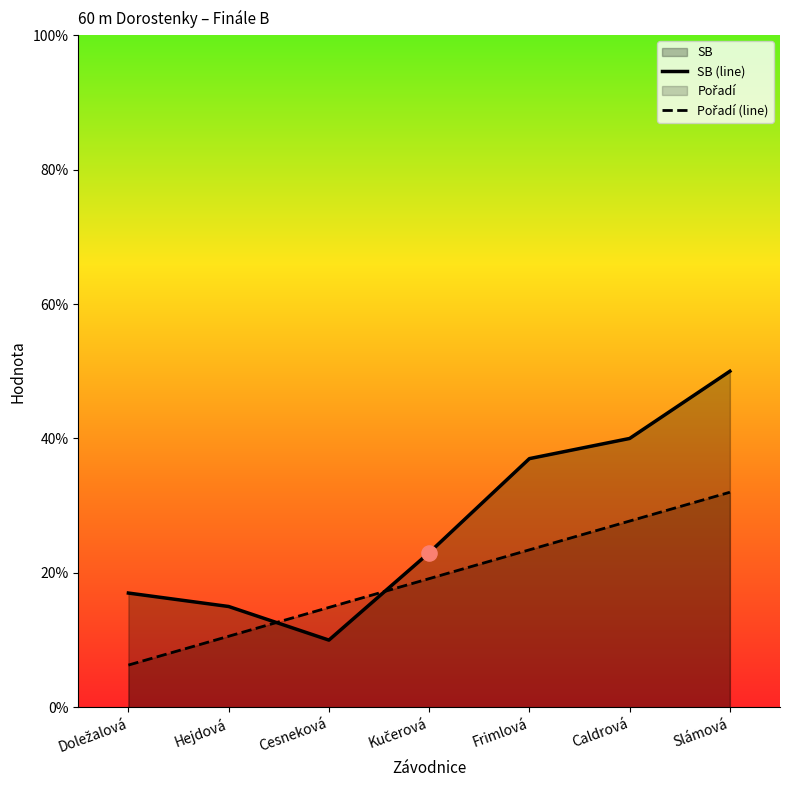

At how many categories does at least one series exceed 3?

3